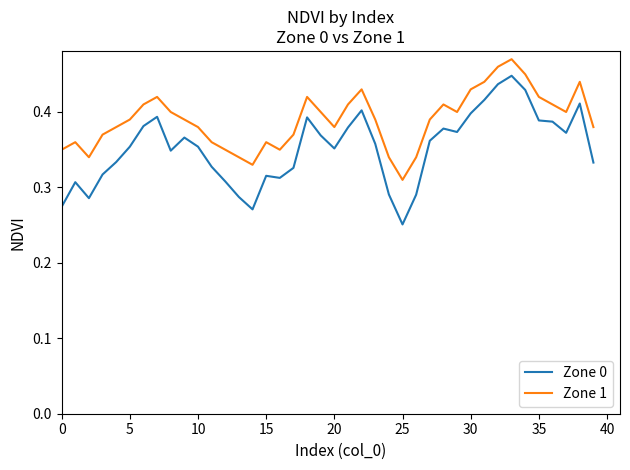

Which series has the largest total across all categories?

Zone 1